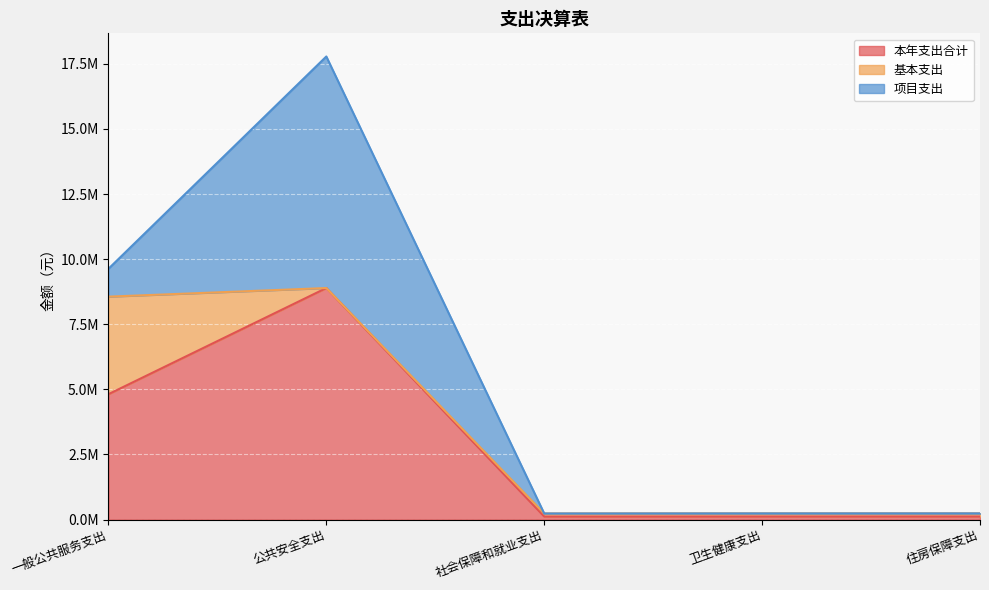

Count the number of categories in the chart.

5